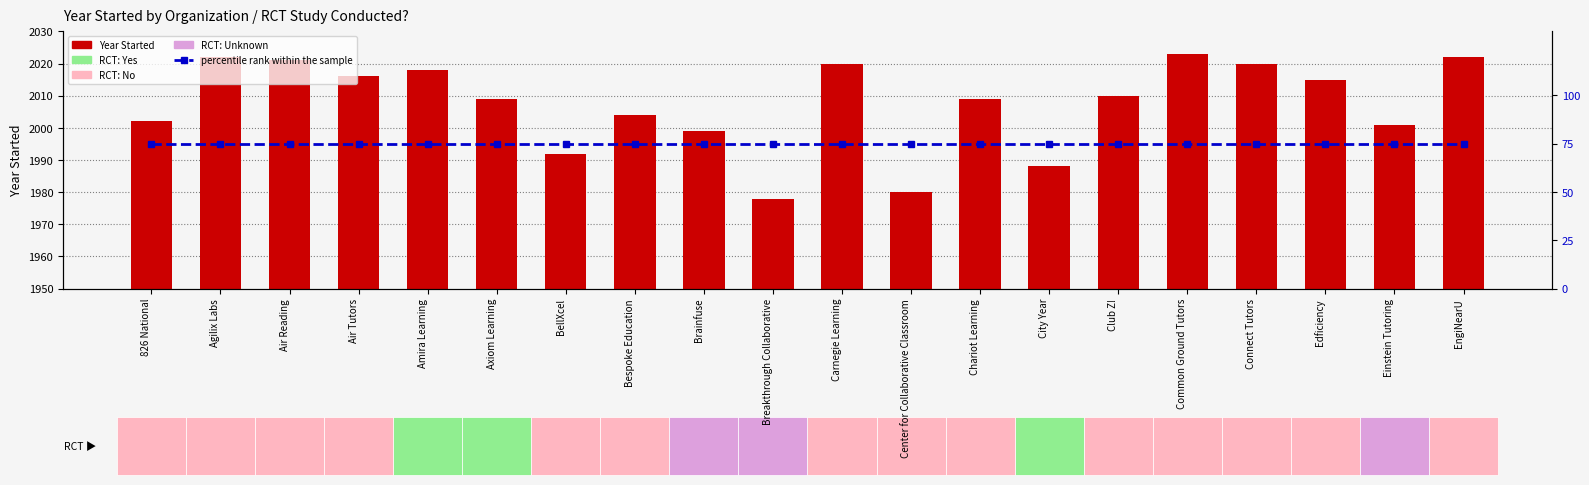

Which series has the largest range (max minus min)?

Year Started